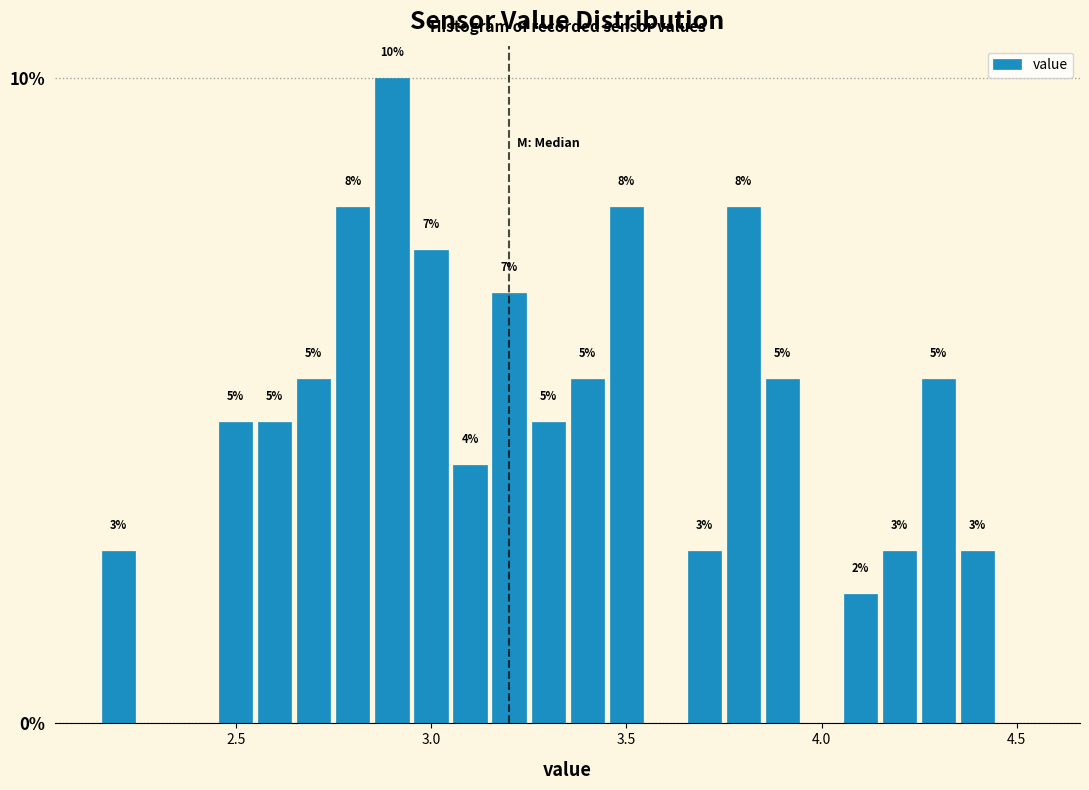

Read against the x-axis, roughly where is the centre of the tallest bar?

2.90